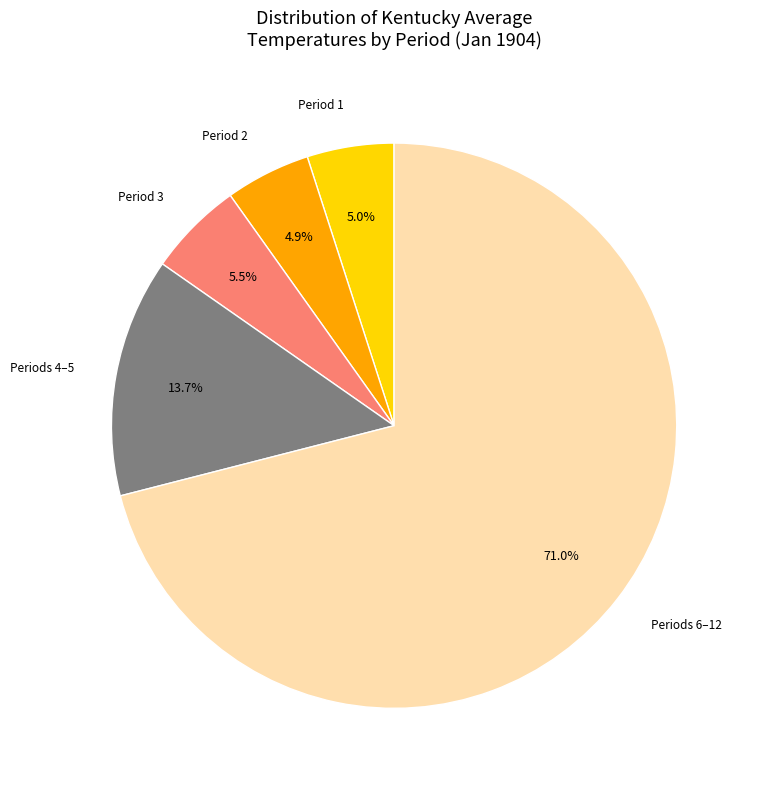

What is the total percentage of Periods 4–5 and Period 3?

19.2%